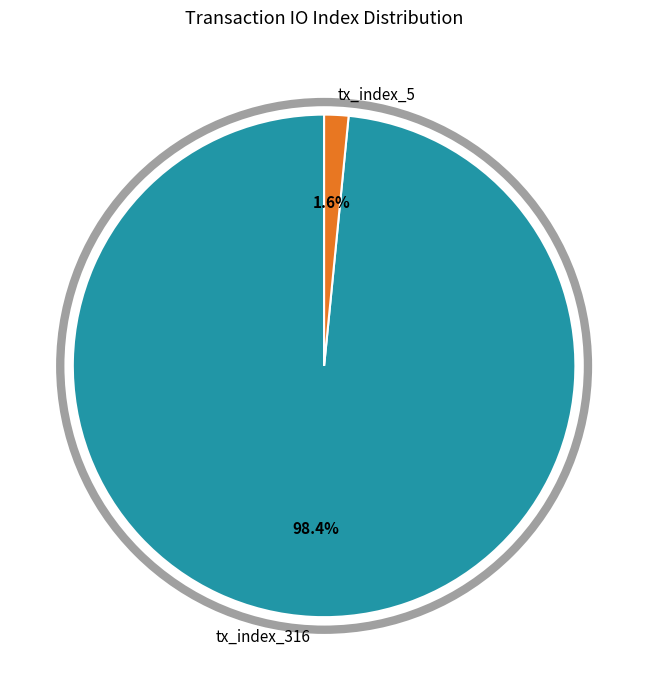

To the nearest percent, what is the difference between the tx_index_5 and tx_index_316 slice percentages?

97%